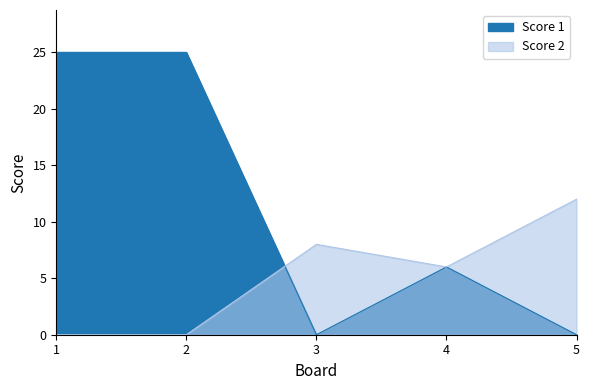

Between which two adjacent categories do Score 2 and Score 1 first intersect?

2 and 3